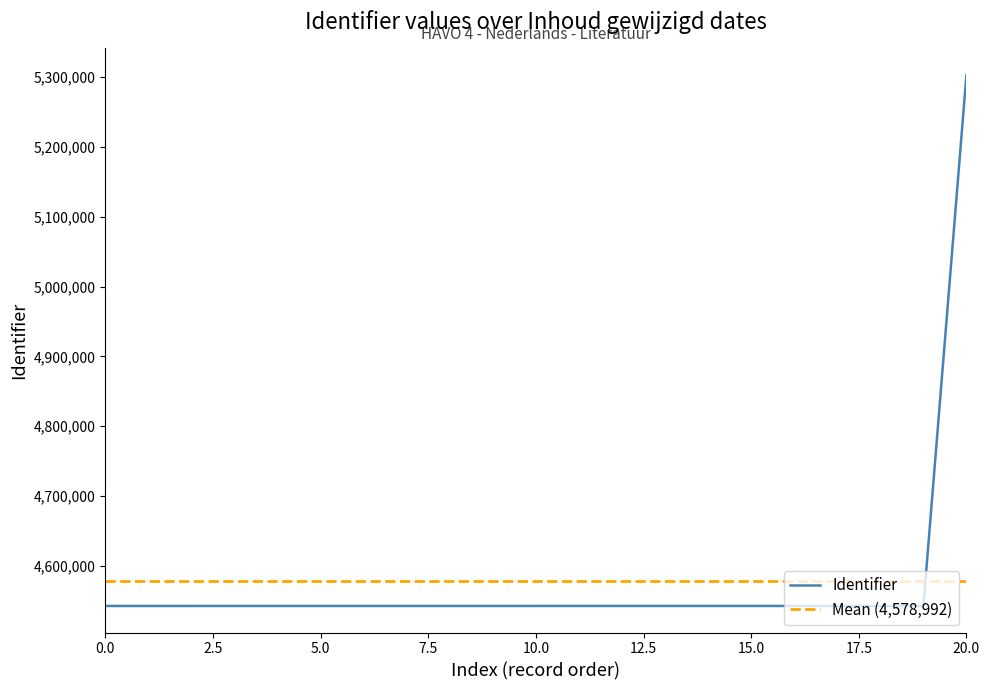

What is the minimum value for Identifier?

4542786